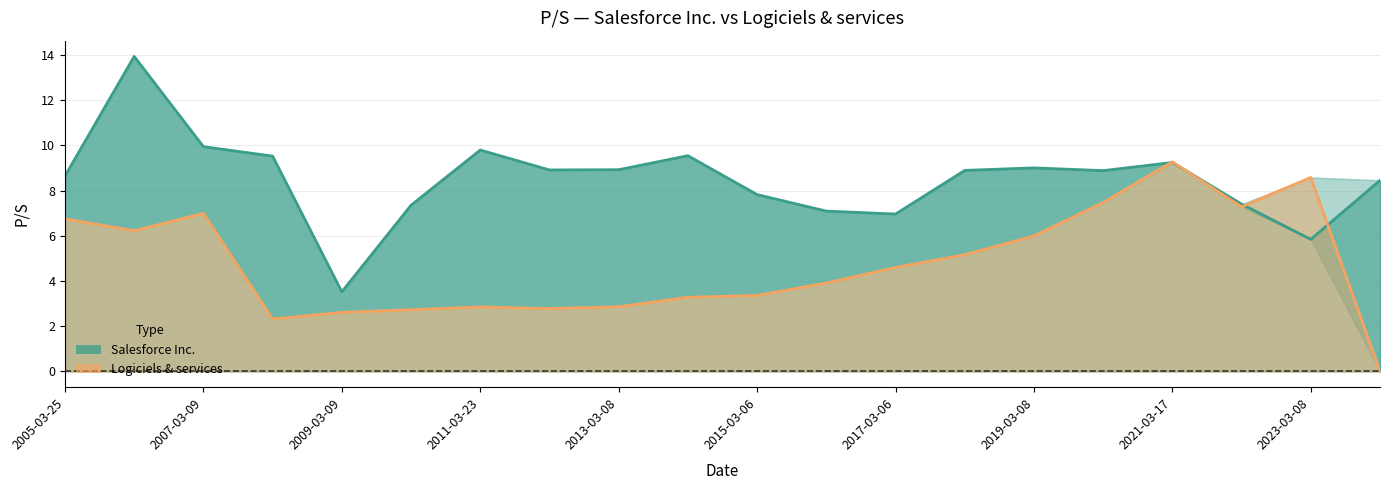

How many data points does each series have?

20